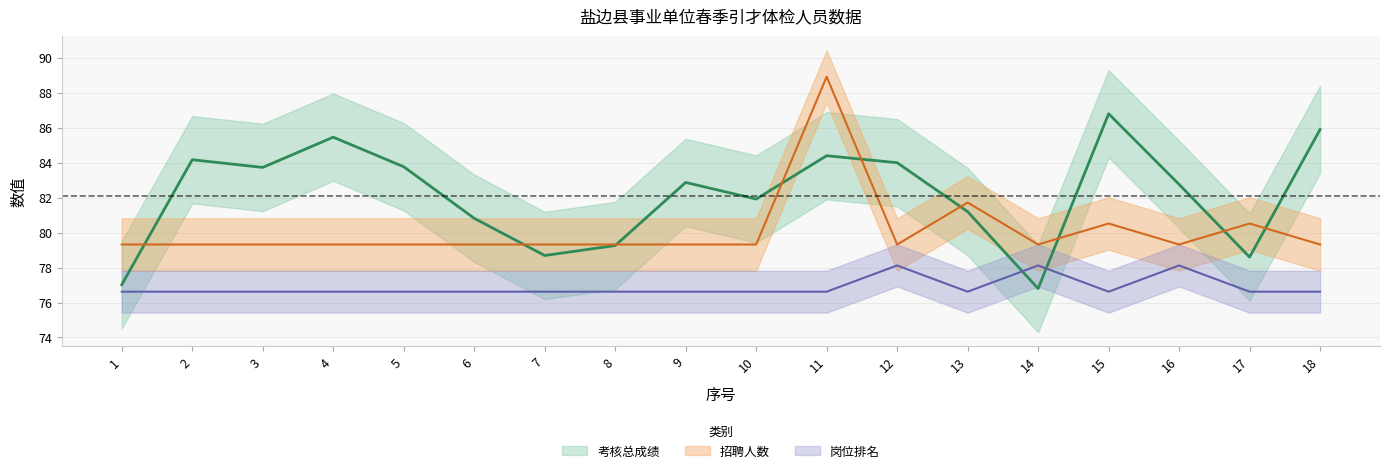

True or false: 岗位排名 has a value of 23.2 at 16.

False